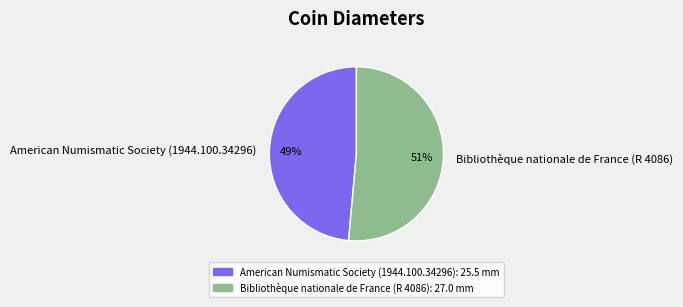

Is it true that Bibliothèque nationale de France (R 4086) is 51% of the pie?

True